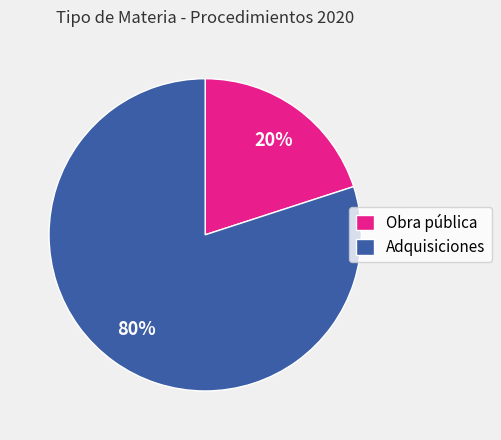

Is the sum of Adquisiciones and Obra pública greater than half?

Yes